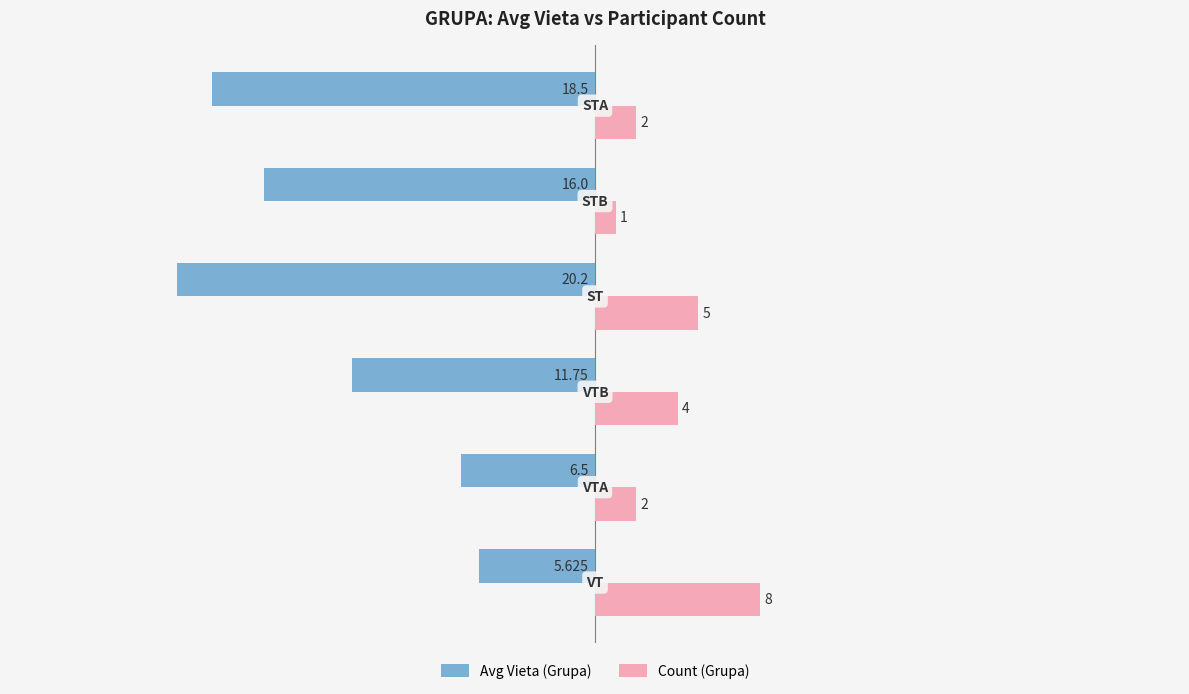

What is the difference between the maximum and minimum values in the Avg Vieta (Grupa) series?

14.6